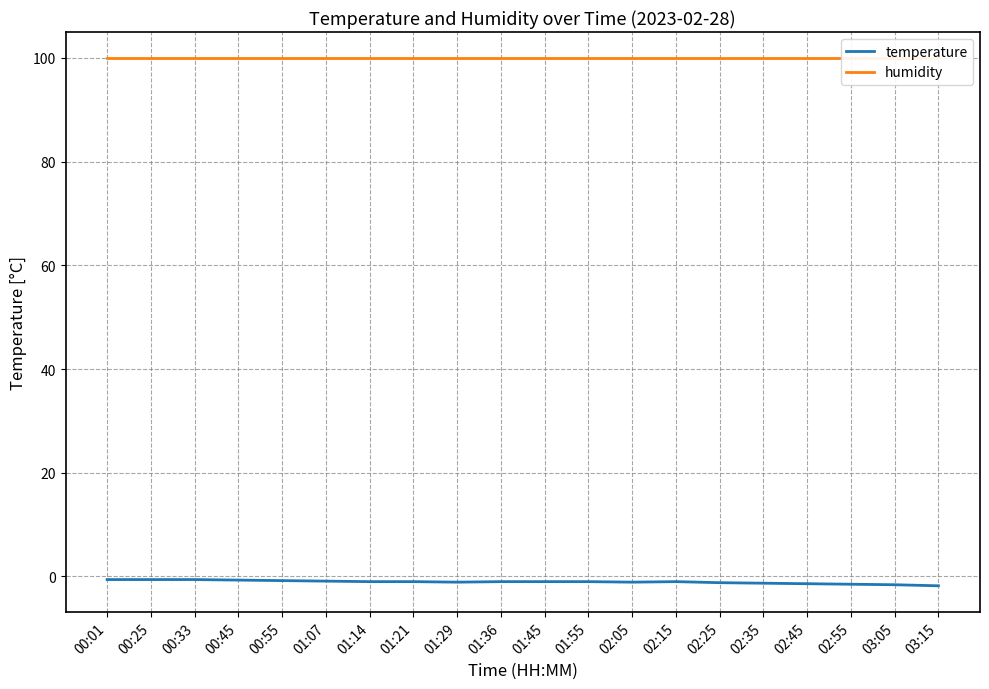

How many distinct data groups are displayed?

2